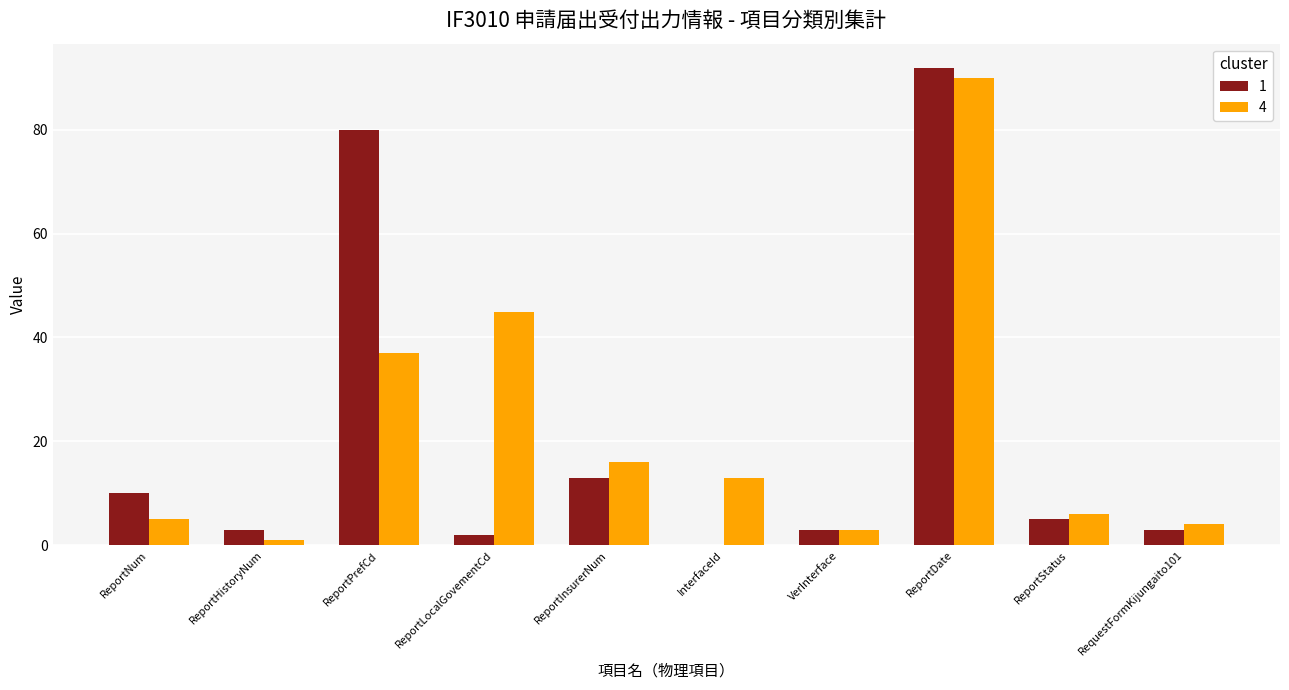

How many categories are shown in the chart?

10